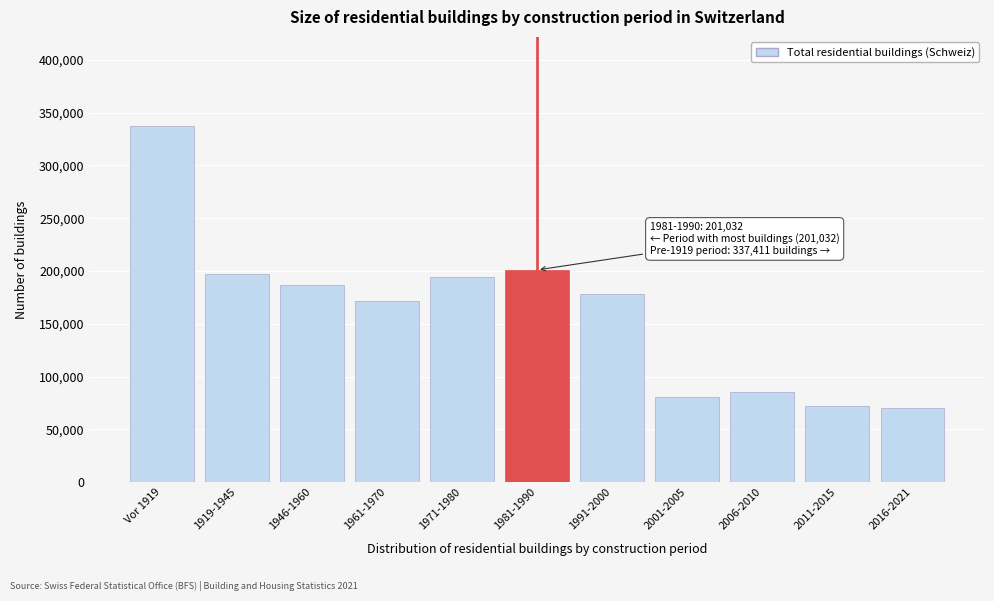

Reading left to right, transcribe all the data shown in this chart.

337411	196865	186725	171755	194144	201032	177985	81002	85137	72068	70037